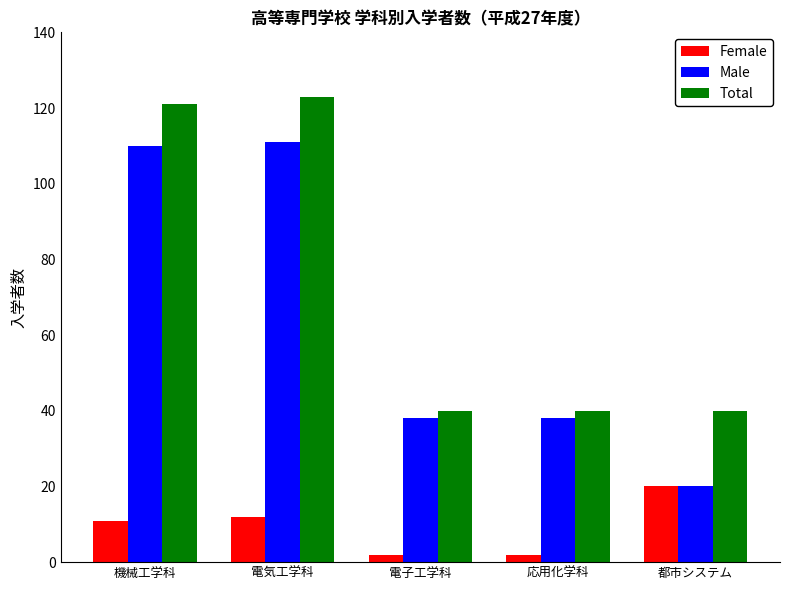

What is the sum of all Male values?

317